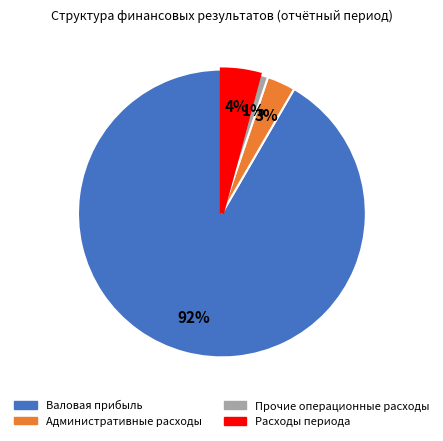

How many slices are in this pie chart?

4